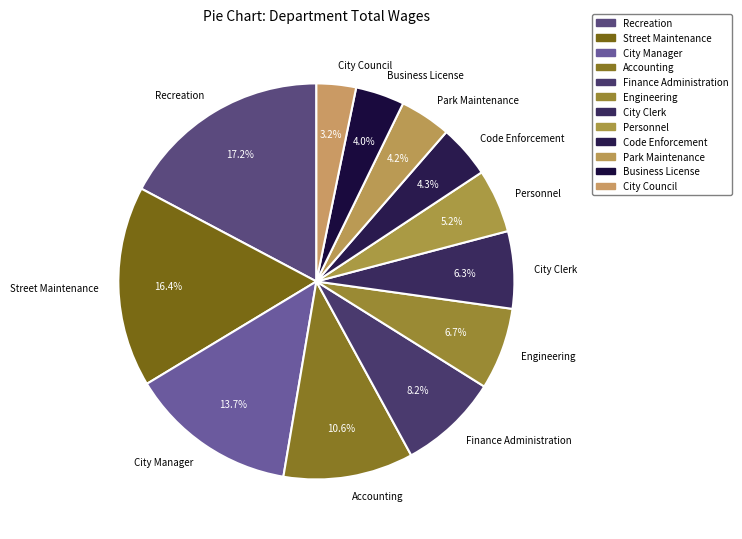

Which has a higher value, Accounting or Business License?

Accounting